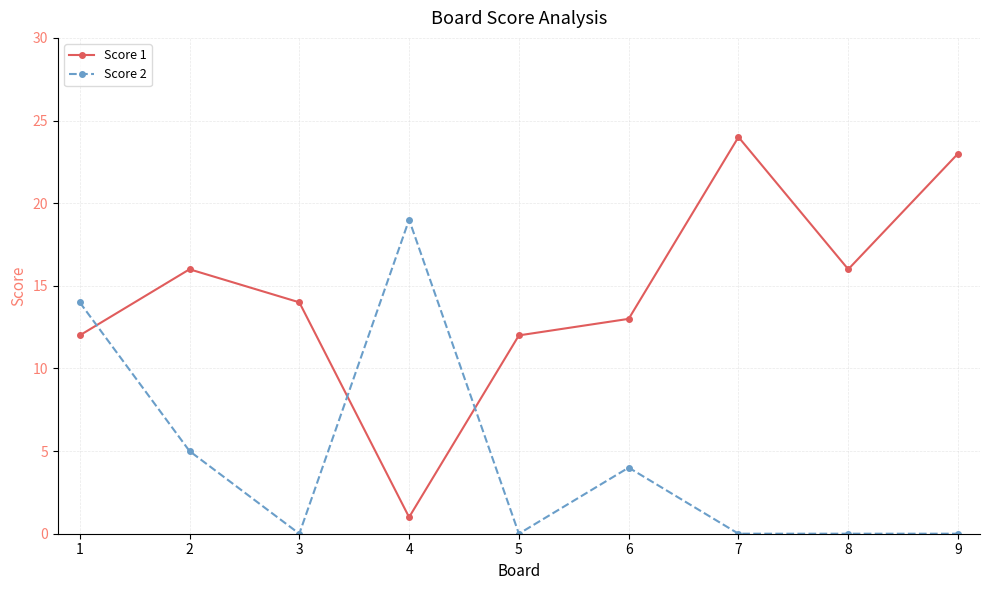

At which category does the chart reach its peak across all series?

7